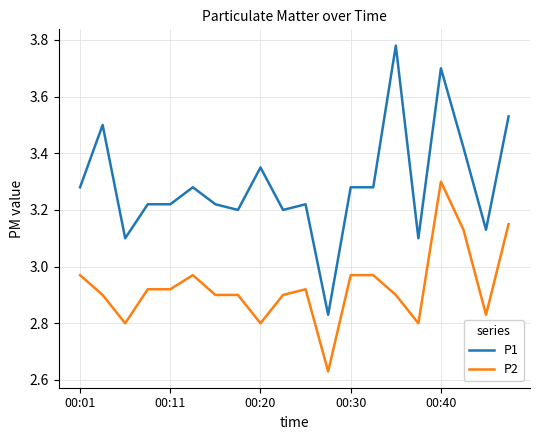

How many lines are shown in the chart?

2